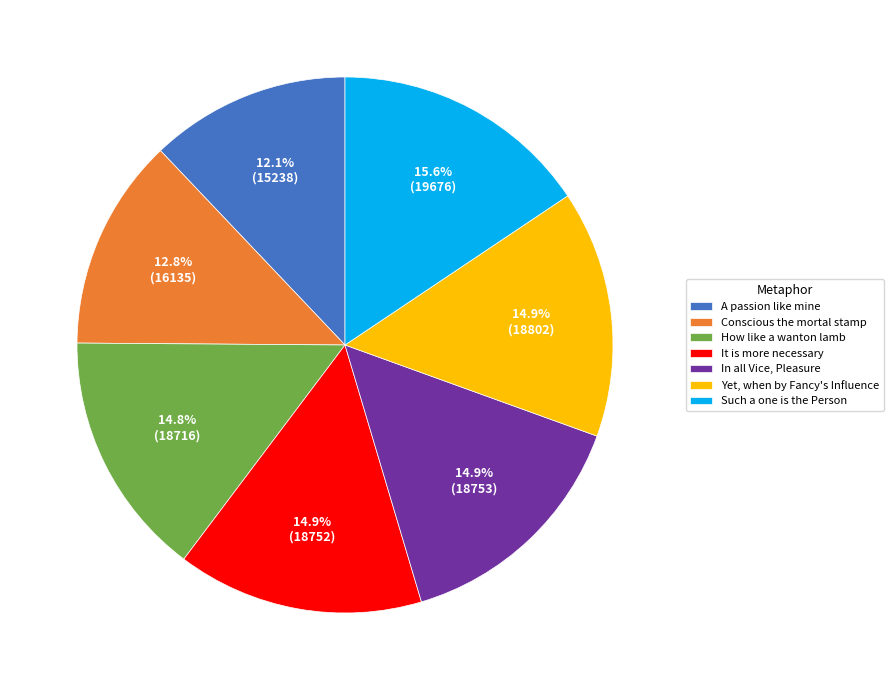

To the nearest percent, what is the combined percentage of In all Vice, Pleasure and Yet, when by Fancy's Influence?

30%